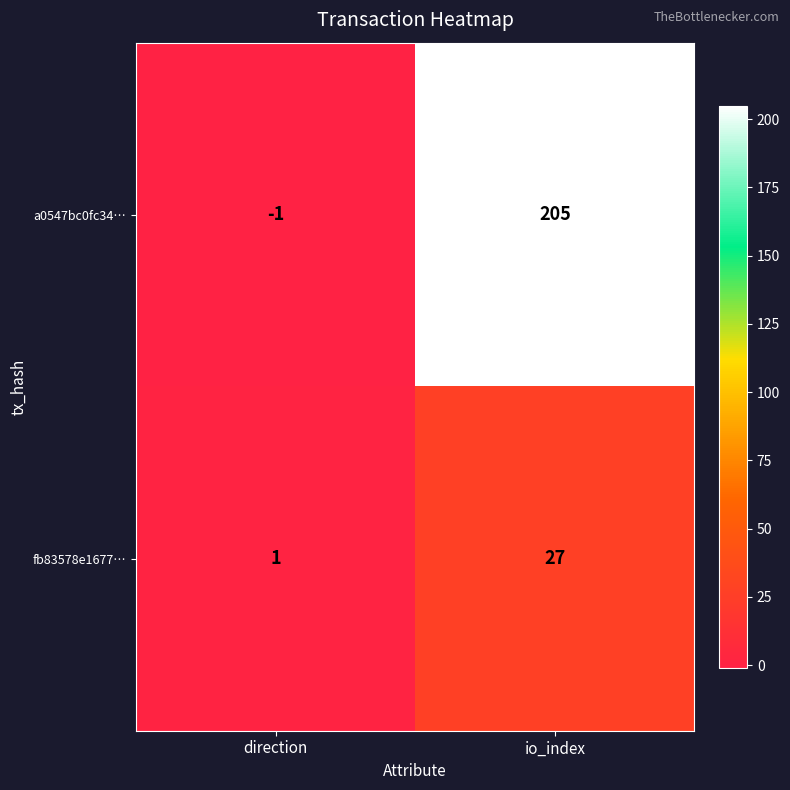

The value of fb83578e1677… at io_index is 27. True or false?

True